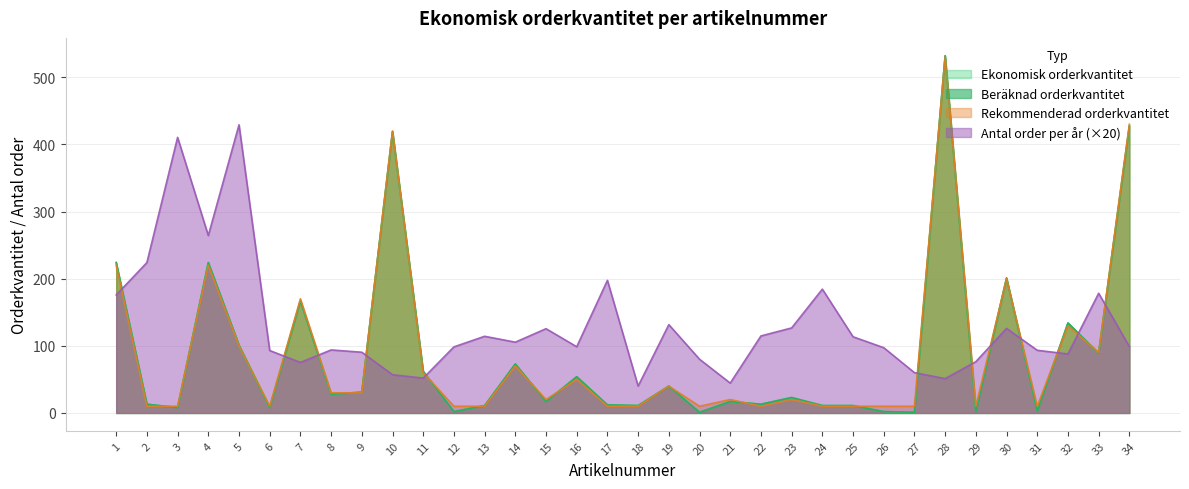

At 7, list the series in order from largest to smallest.

Rekommenderad orderkvantitet, Ekonomisk orderkvantitet, Beräknad orderkvantitet, Antal order per år